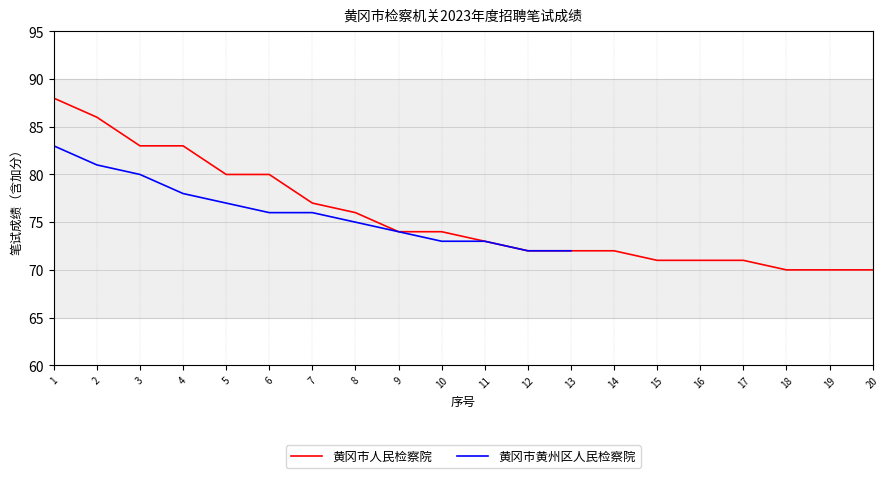

Read the value at 19, to the nearest 5.

70